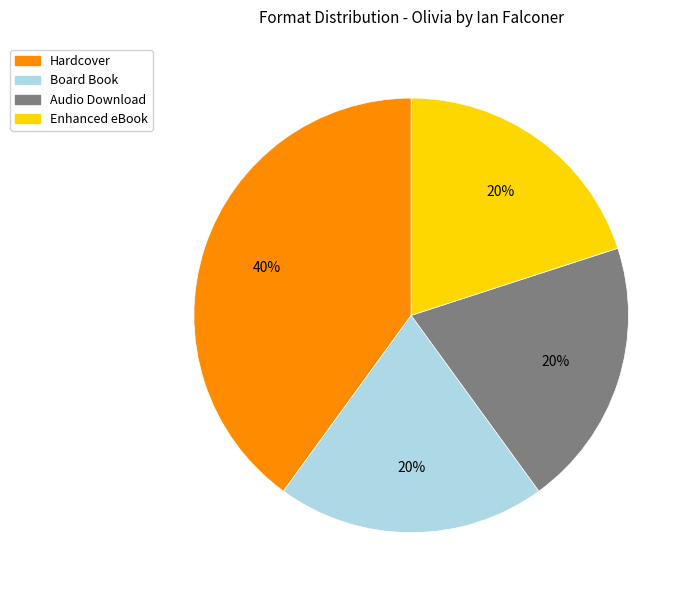

Approximately how many times larger is the value at Board Book compared to Hardcover?

0.5